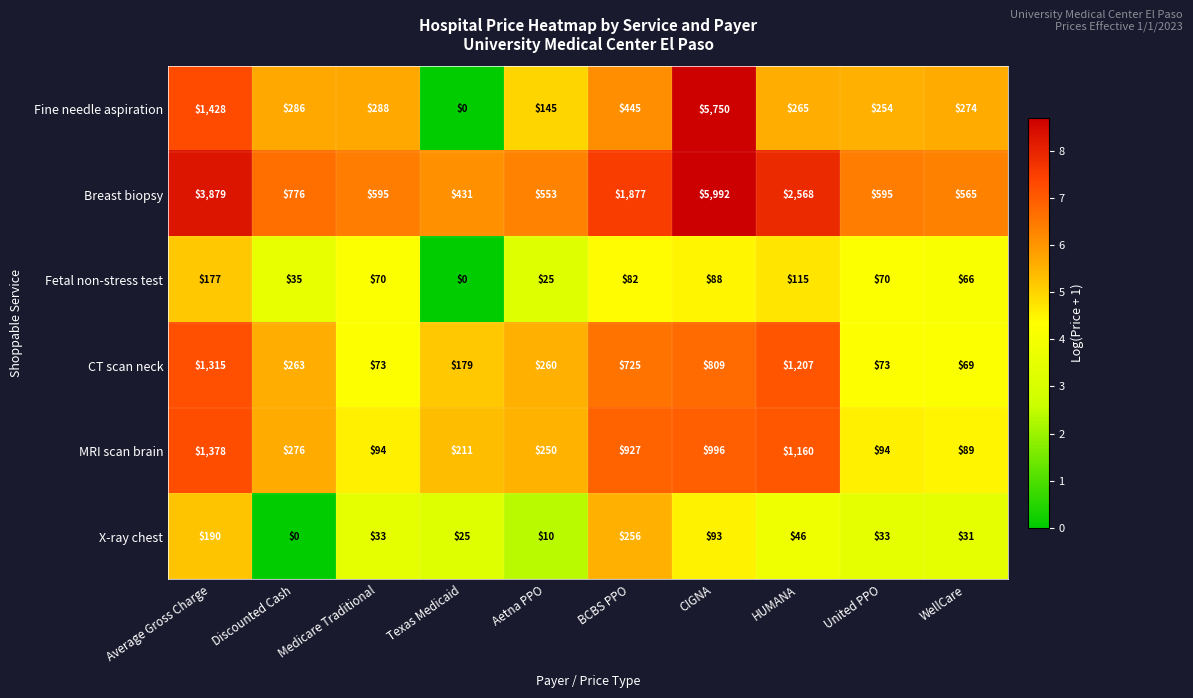

At how many categories does at least one series exceed 3?

10